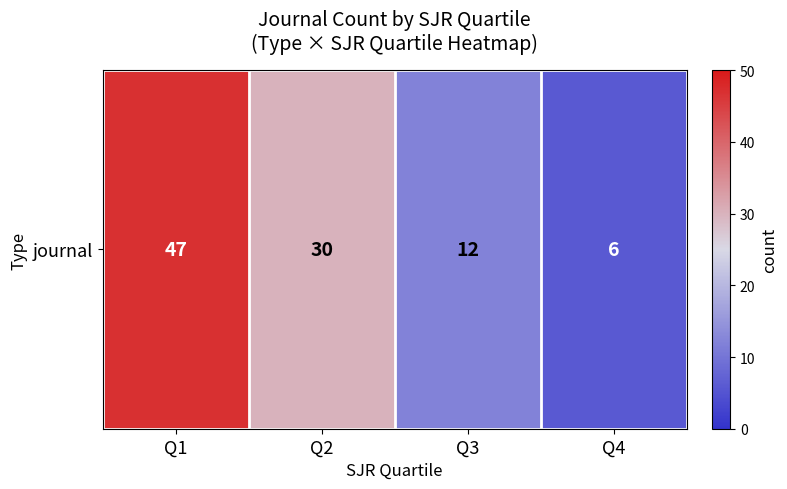

What is the average value?

24